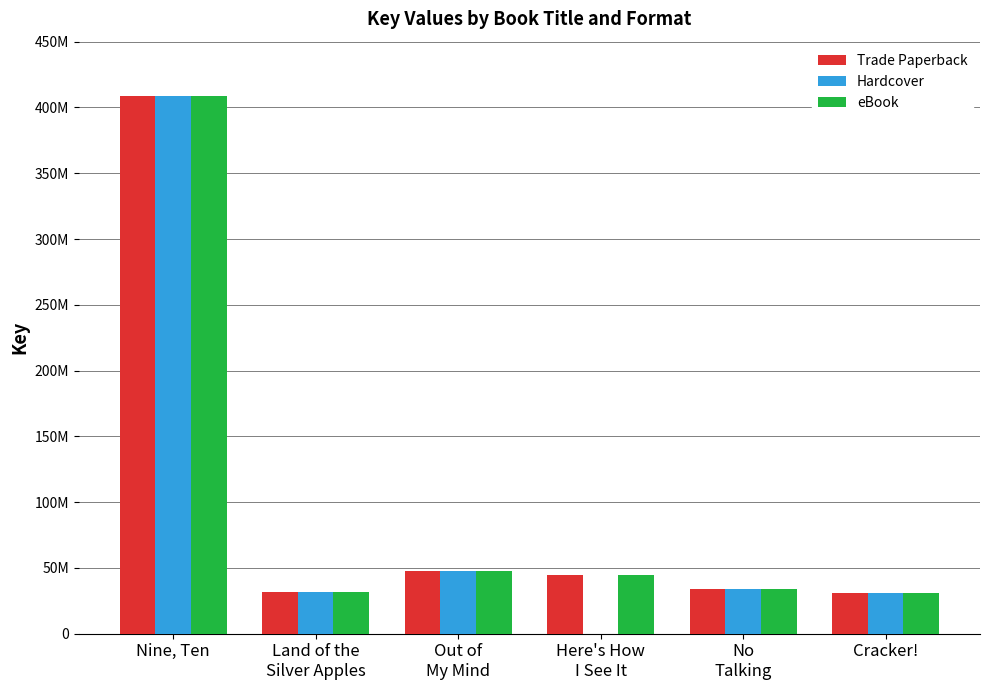

Reading left to right, what are all the values shown in this chart?

Trade Paperback: 408889795	32034762	47856459	44409810	33633402	31041879
Hardcover: 408889795	32034762	47856459	0	33633402	31041879
eBook: 408889795	32034762	47856459	44409810	33633402	31041879